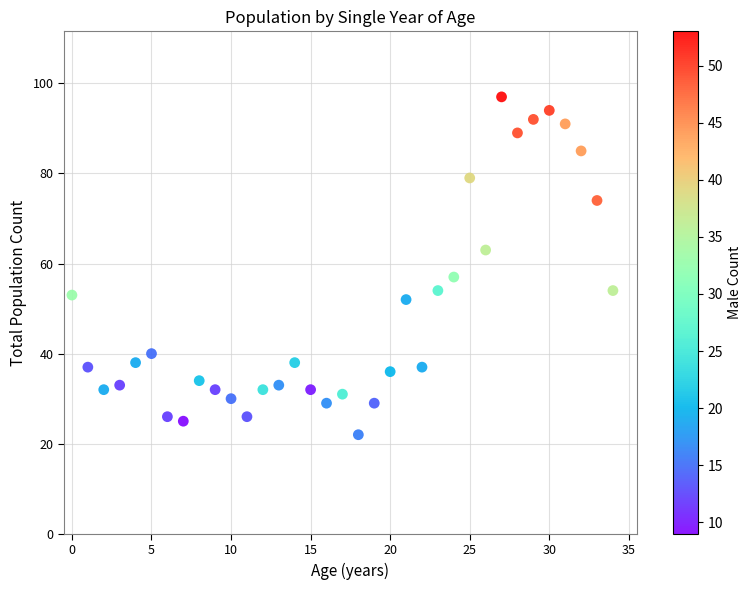

What is the range of Y values (max minus min)?

75